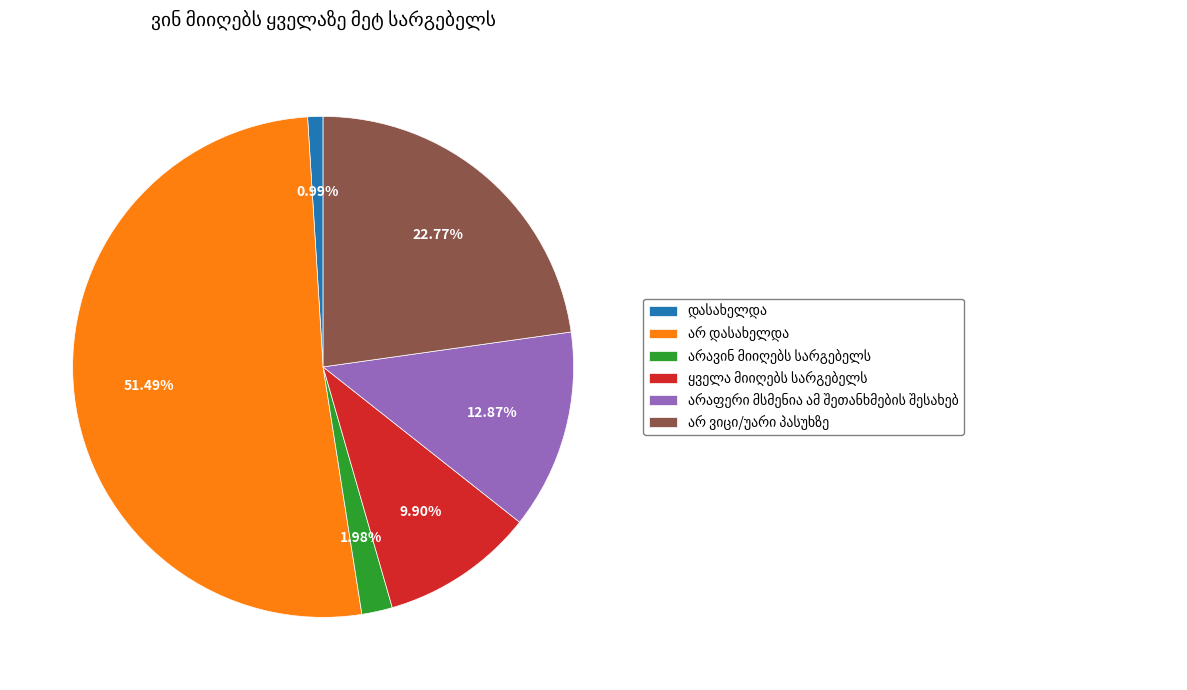

Does any single category account for the majority?

Yes